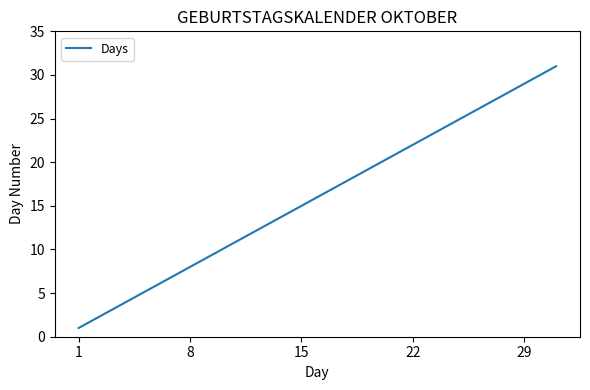

What is the average value?

16